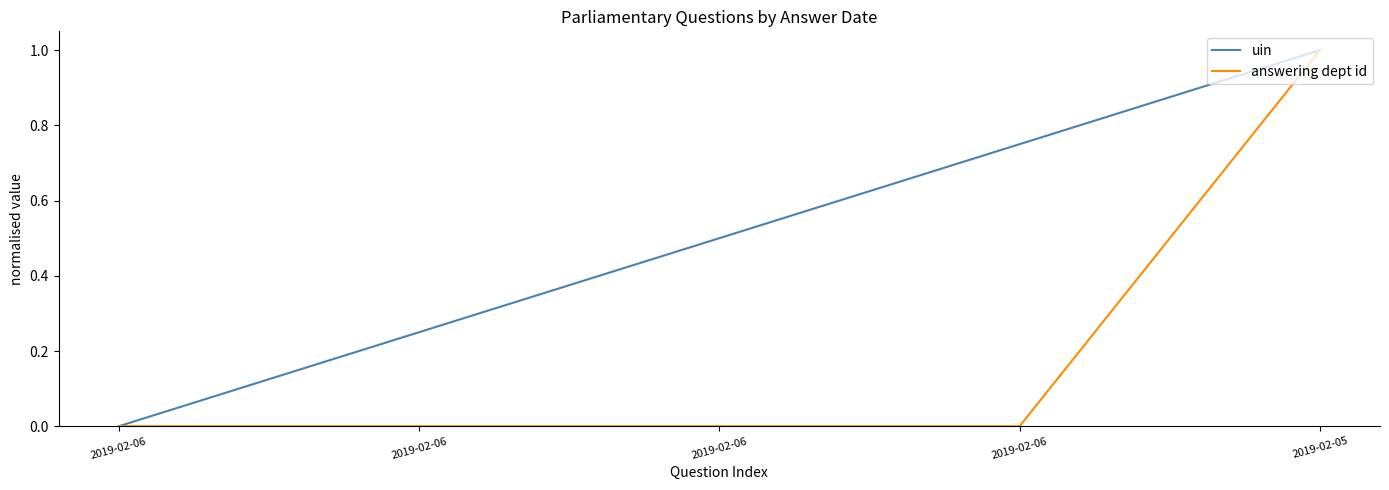

True or false: uin and answering dept id intersect in this chart.

False